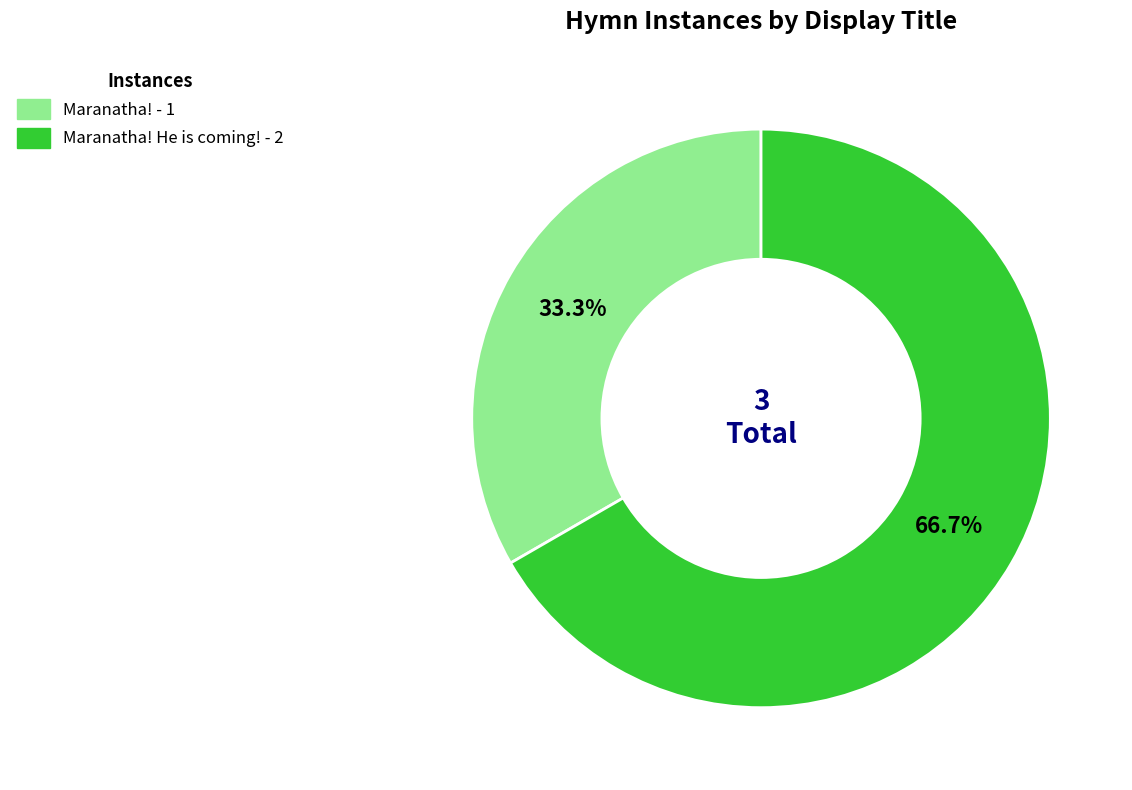

Does any single category account for the majority?

Yes